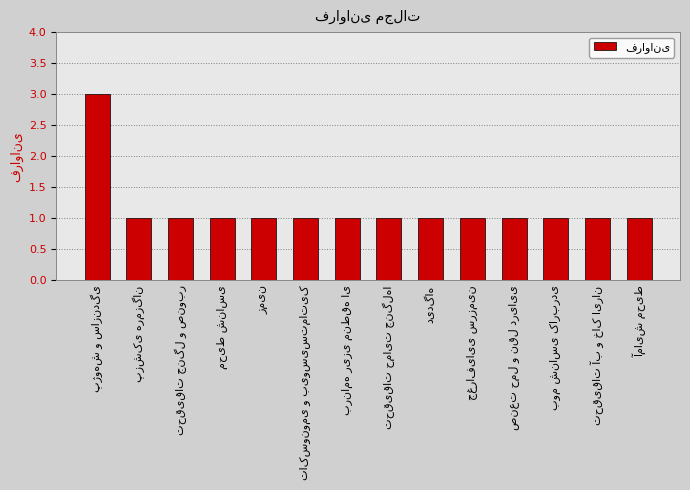

What is the sum of all values?

16